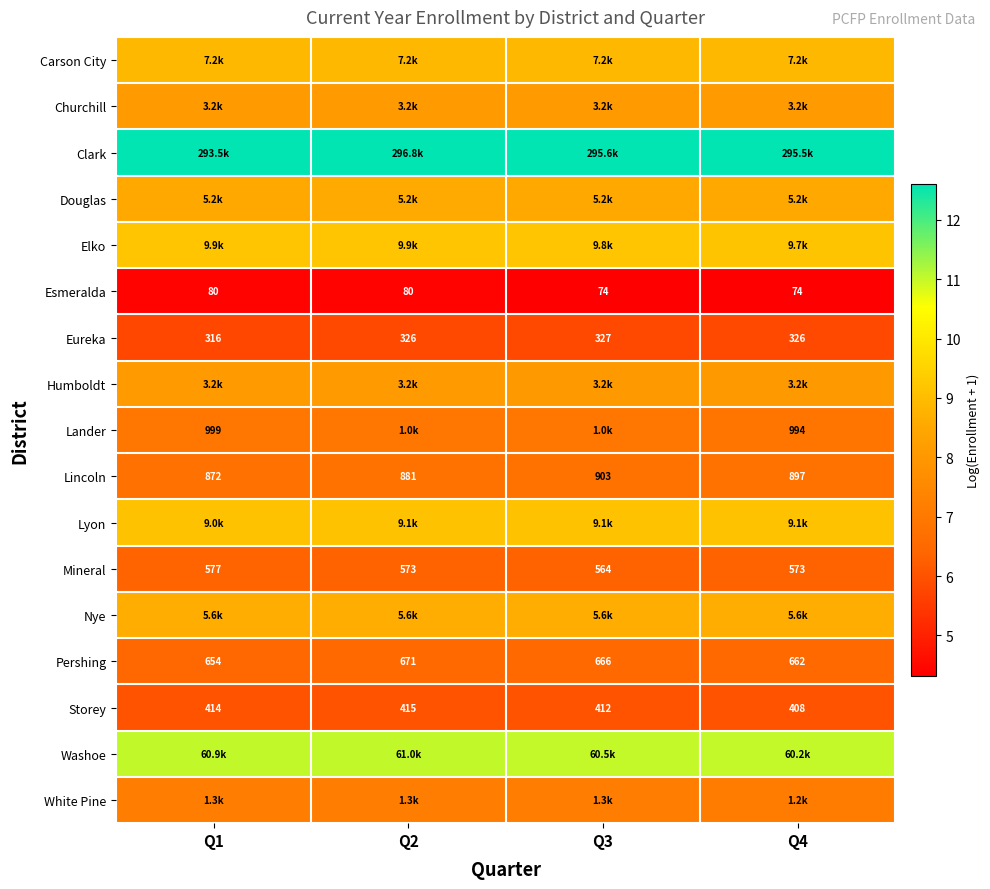

What is the maximum value shown in the chart?

12.6